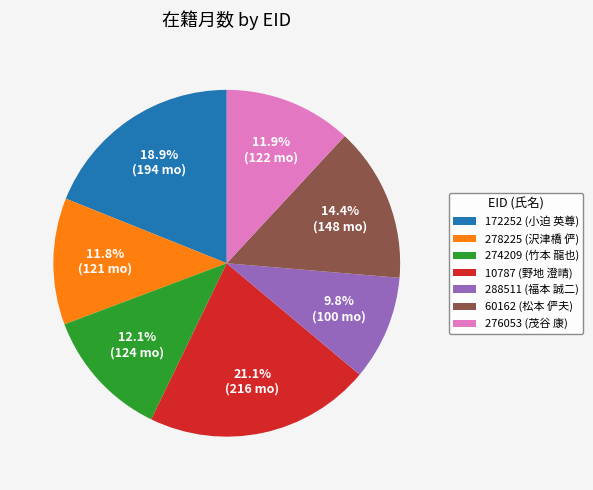

Which category has the smallest portion of the pie?

288511